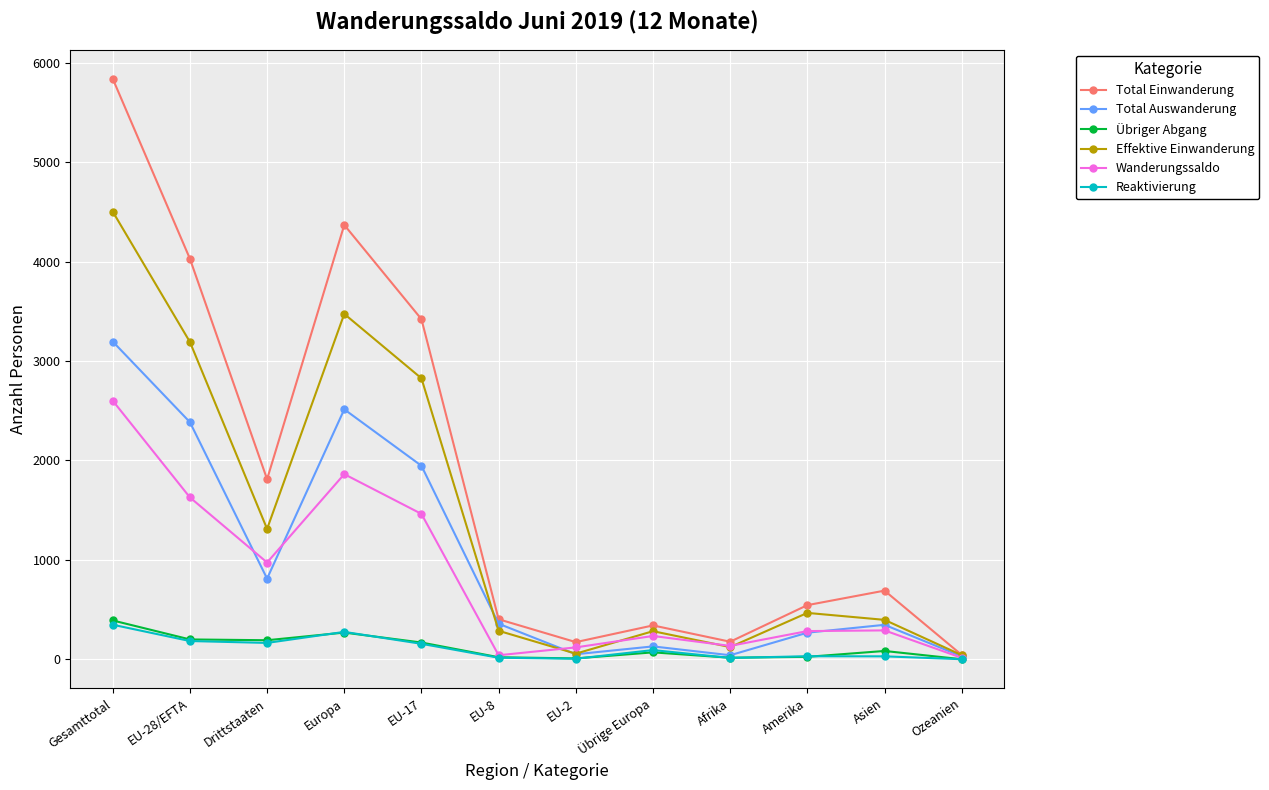

How many interior local valleys does the Übriger Abgang series have?

3